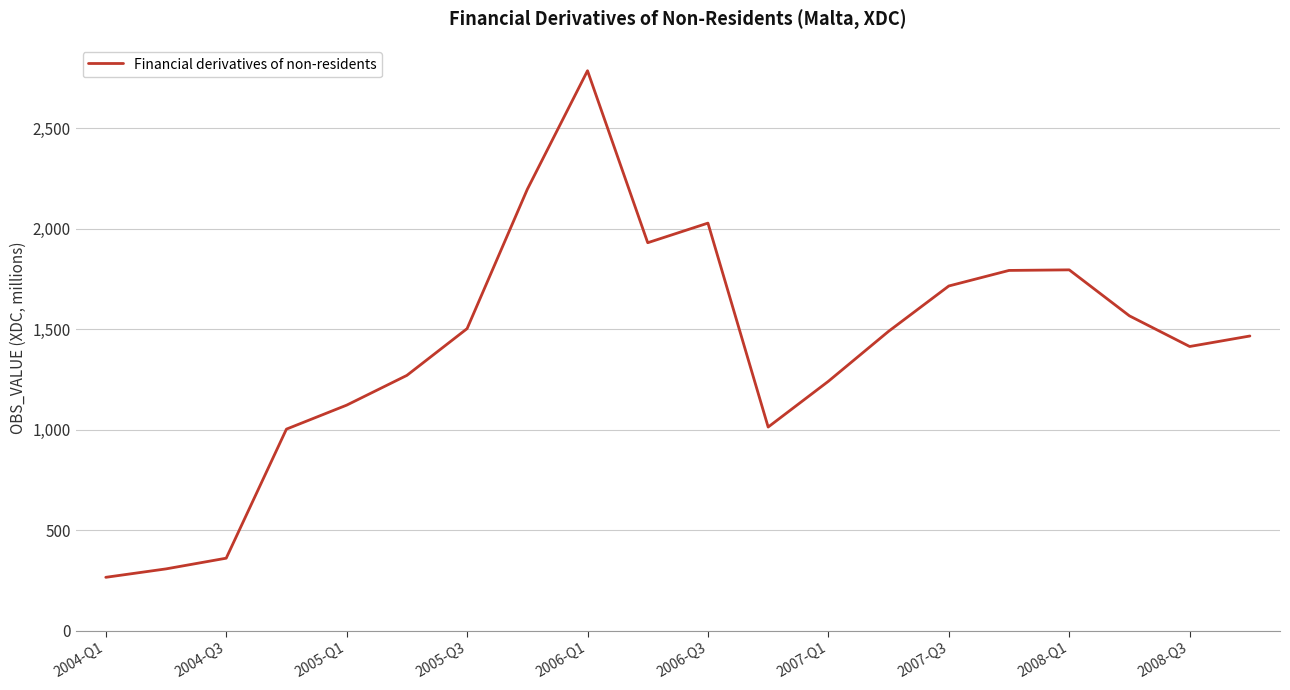

How many lines are shown in the chart?

1